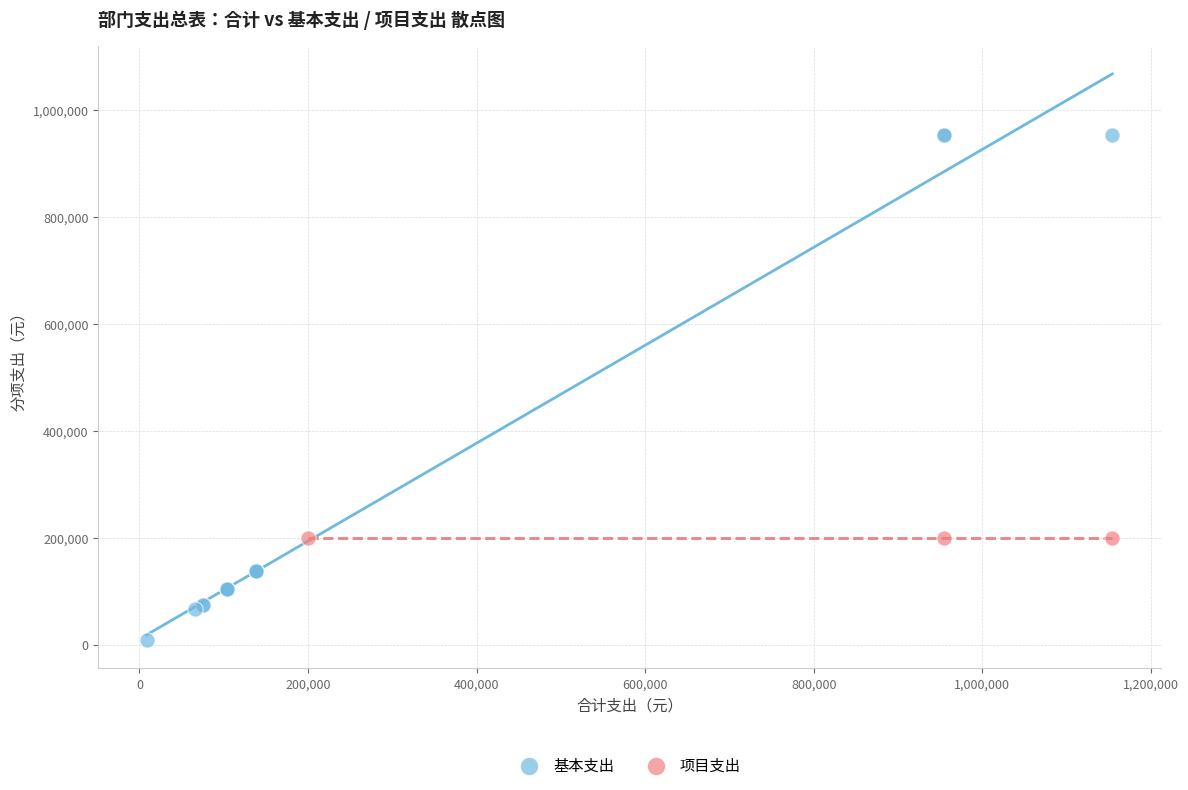

Which series reaches the maximum Y coordinate?

基本支出